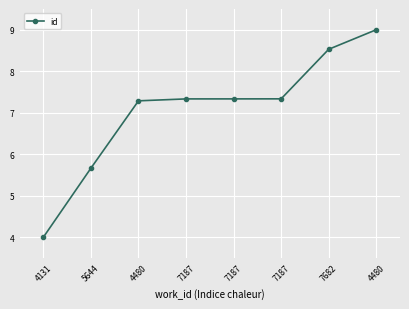

What is the maximum value shown in the chart?

9.0